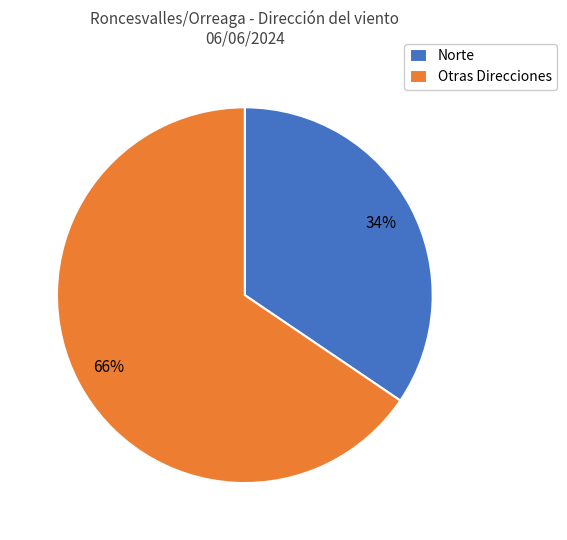

What is the smallest slice in the pie chart?

Norte